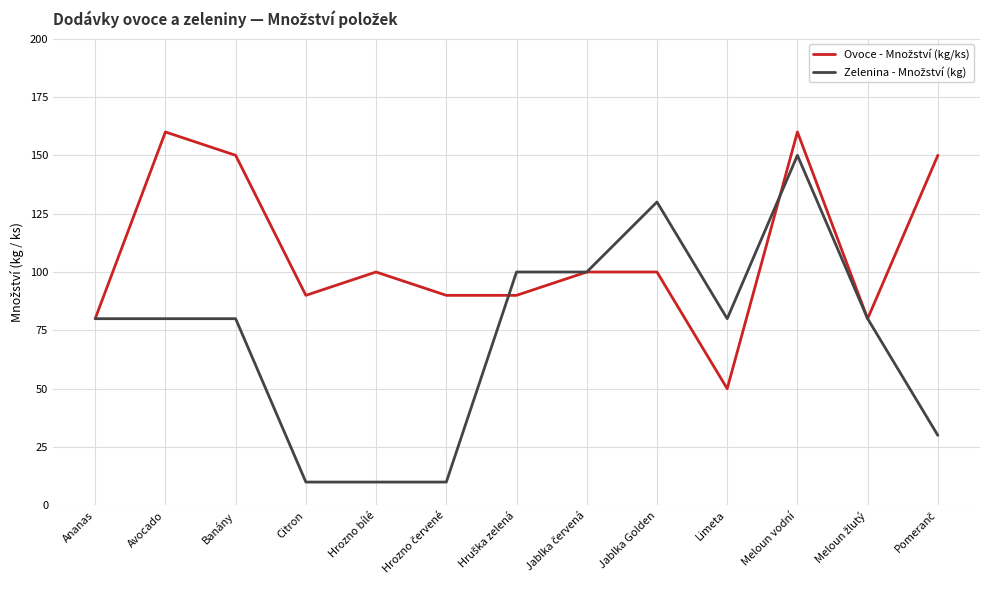

What is the greatest value displayed?

160